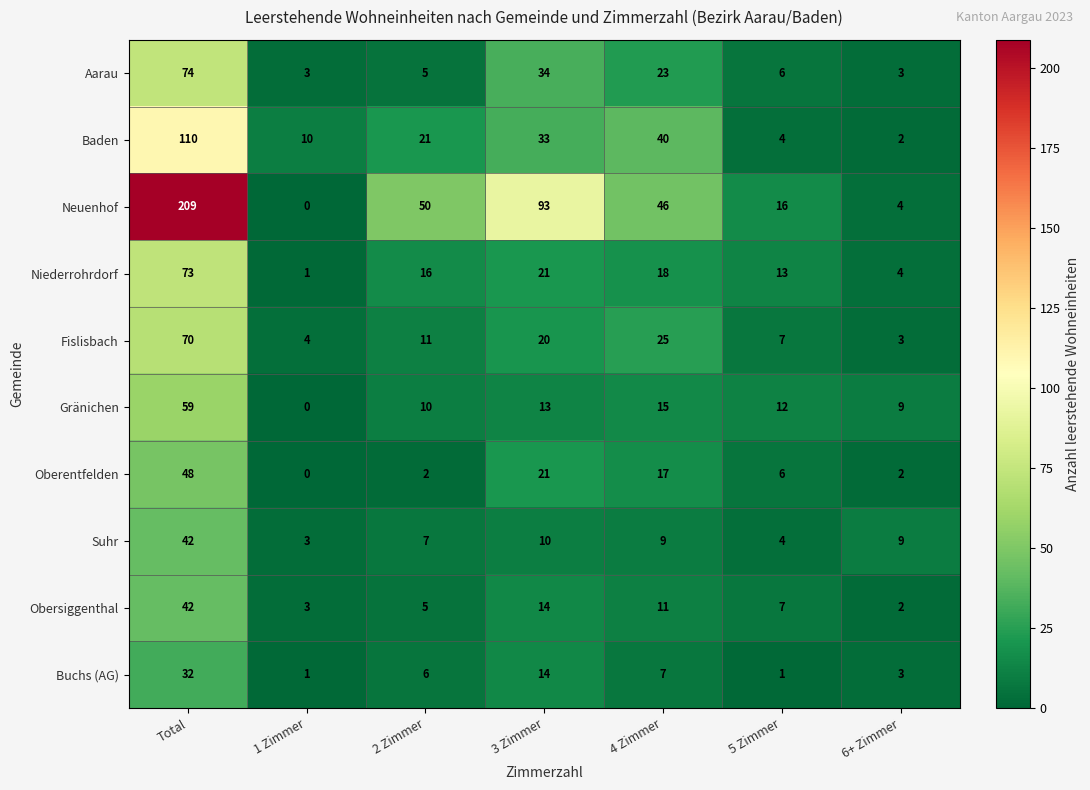

Which series has the largest total across all categories?

Neuenhof